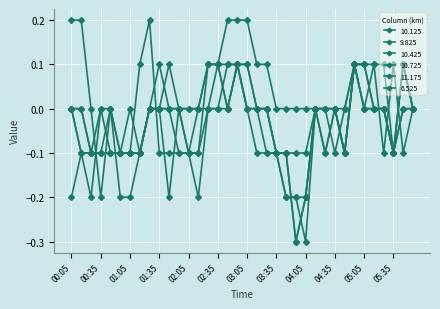

True or false: 6.525 has more than 1 points higher than both neighbors.

True